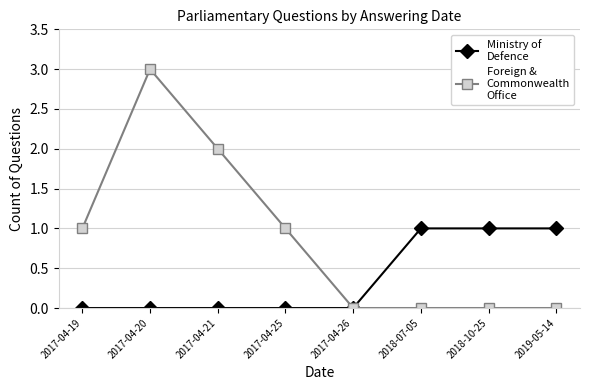

At which category is the sum across all series the highest?

2017-04-20